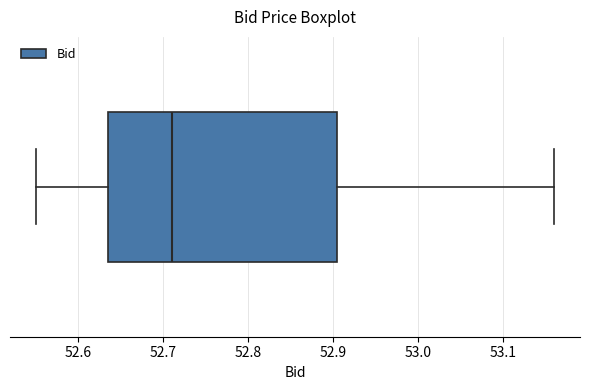

Where is the right edge of the box on the x-axis? The values are not printed on the chart, so give them approximately, as read against the axis.

52.91